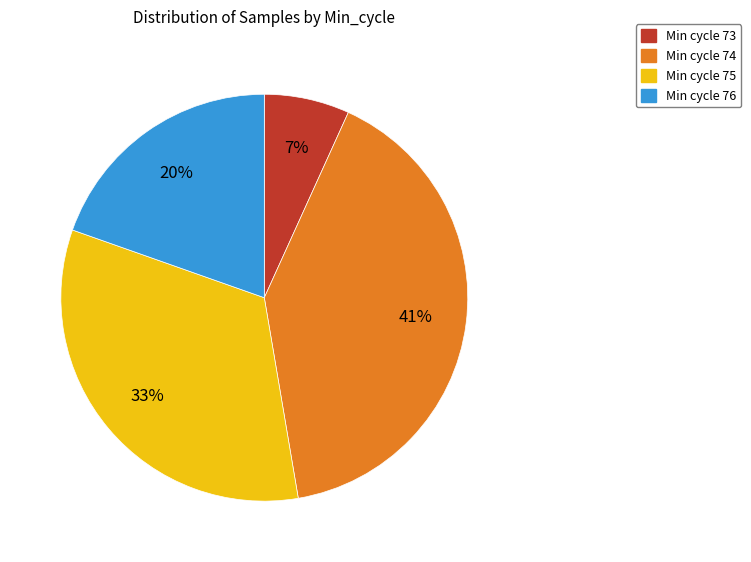

How many segments does this pie chart have?

4